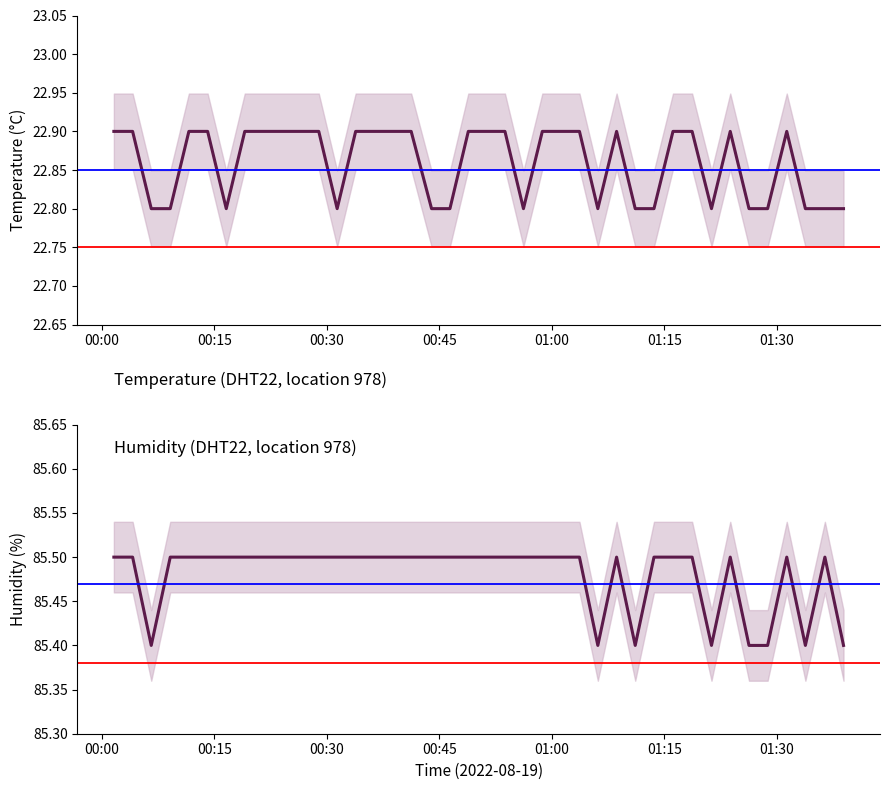

What is the sum of the temperature values at 00:45 and 00:00?

45.7